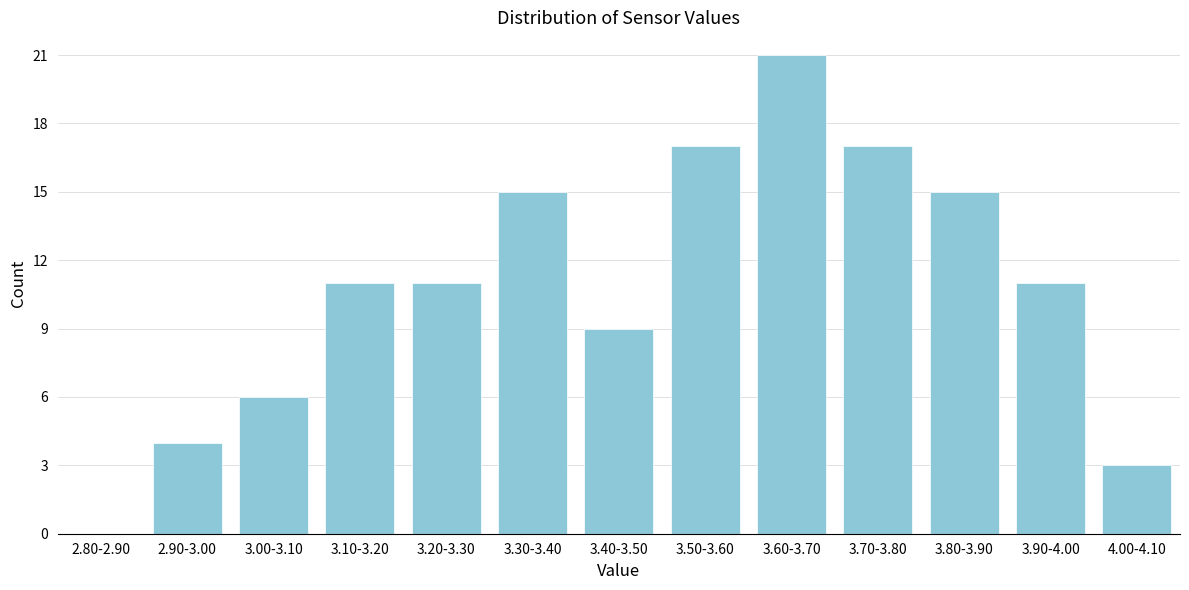

Reading left to right, list all the values displayed in this chart.

2.80-2.90=0	2.90-3.00=4	3.00-3.10=6	3.10-3.20=11	3.20-3.30=11	3.30-3.40=15	3.40-3.50=9	3.50-3.60=17	3.60-3.70=21	3.70-3.80=17	3.80-3.90=15	3.90-4.00=11	4.00-4.10=3